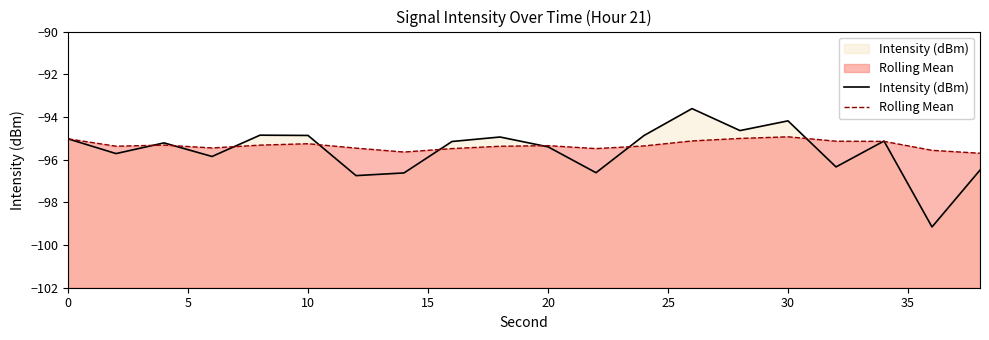

What is the value of the Rolling Mean point at the 9th from the left?

-95.5